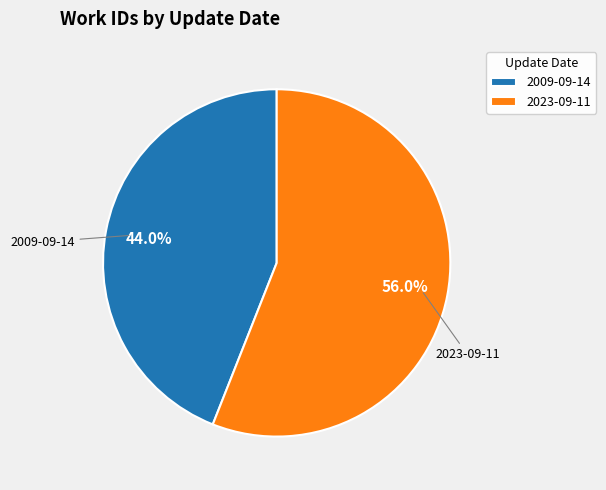

Combined, what portion of the pie is 2023-09-11 and 2009-09-14?

100.0%